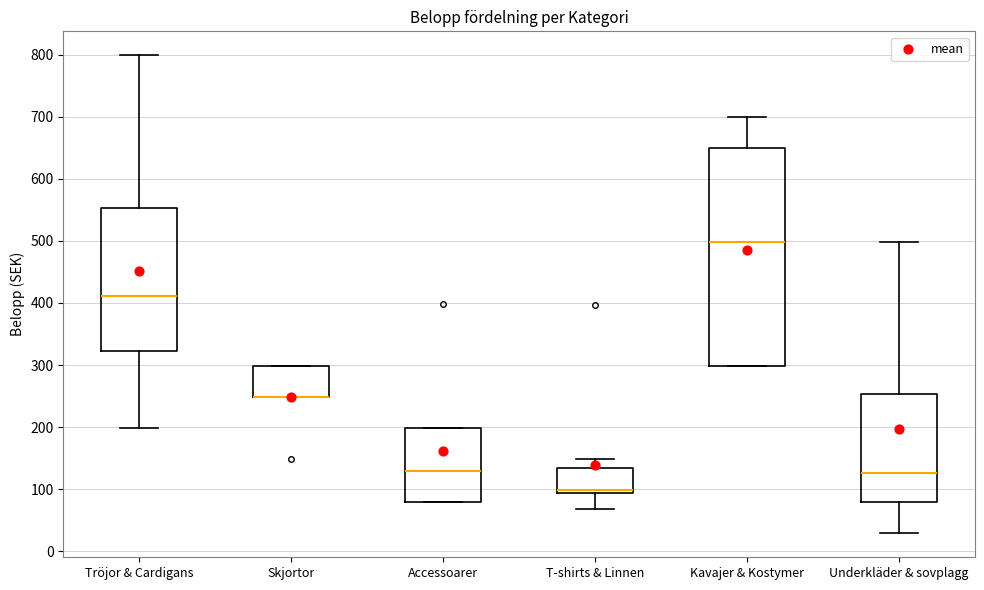

Reading left to right, transcribe this box plot: for each box, give where its median line is, the range the box spans, and where its two whiskers end, as read against the y-axis. The values are not printed on the chart, so give them approximately, as read against the axis.

Tröjor & Cardigans: median 410, box 320 to 550, whiskers 200 to 800
Skjortor: median 250 (drawn on the box's lower edge), box 250 to 300, whiskers 250 to 300
Accessoarer: median 130, box 80 to 200, whiskers 80 to 200
T-shirts & Linnen: median 100, box 90 to 130, whiskers 70 to 150
Kavajer & Kostymer: median 500, box 300 to 650, whiskers 300 to 700
Underkläder & sovplagg: median 130, box 80 to 250, whiskers 30 to 500